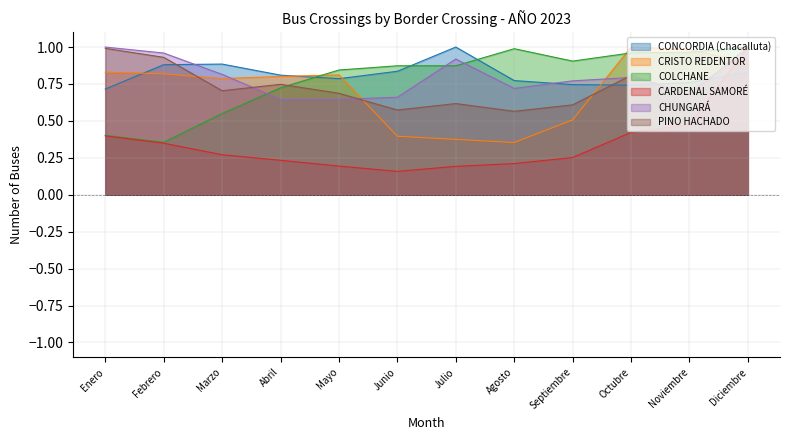

How many interior local valleys does the CARDENAL SAMORÉ series have?

1